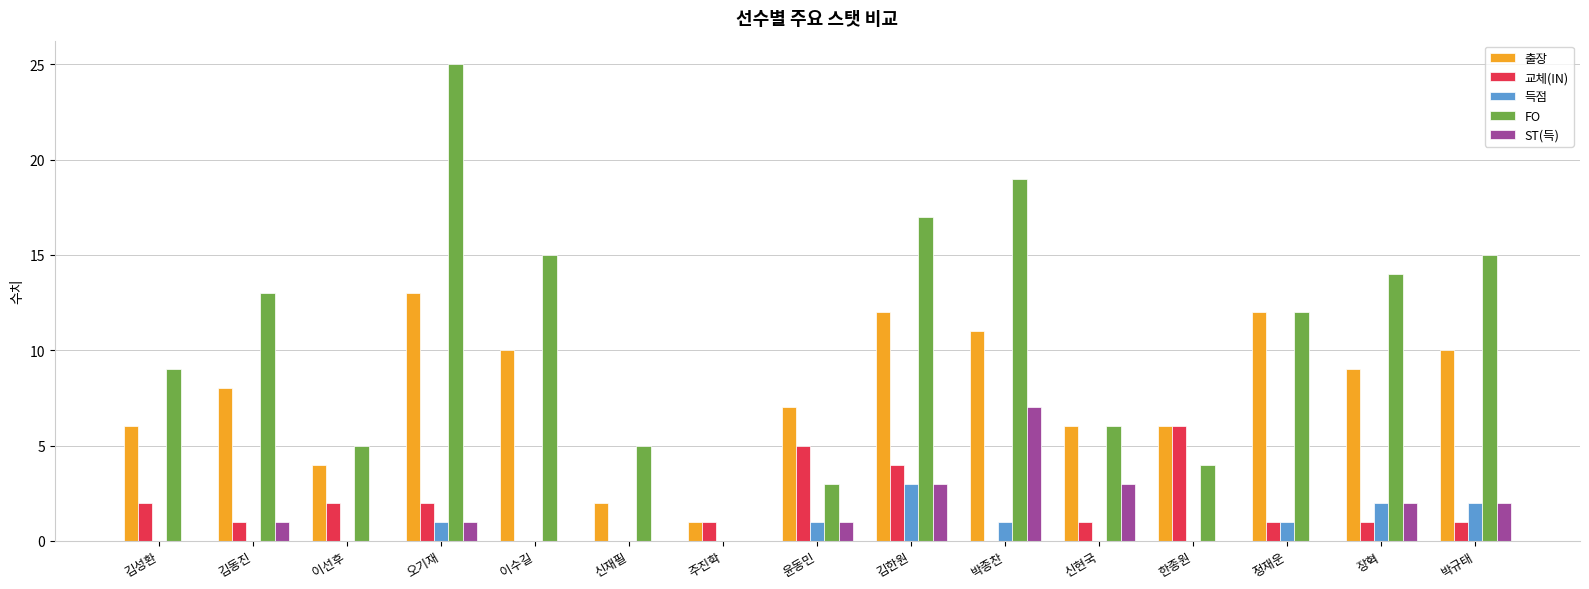

How many groups of bars are there?

15